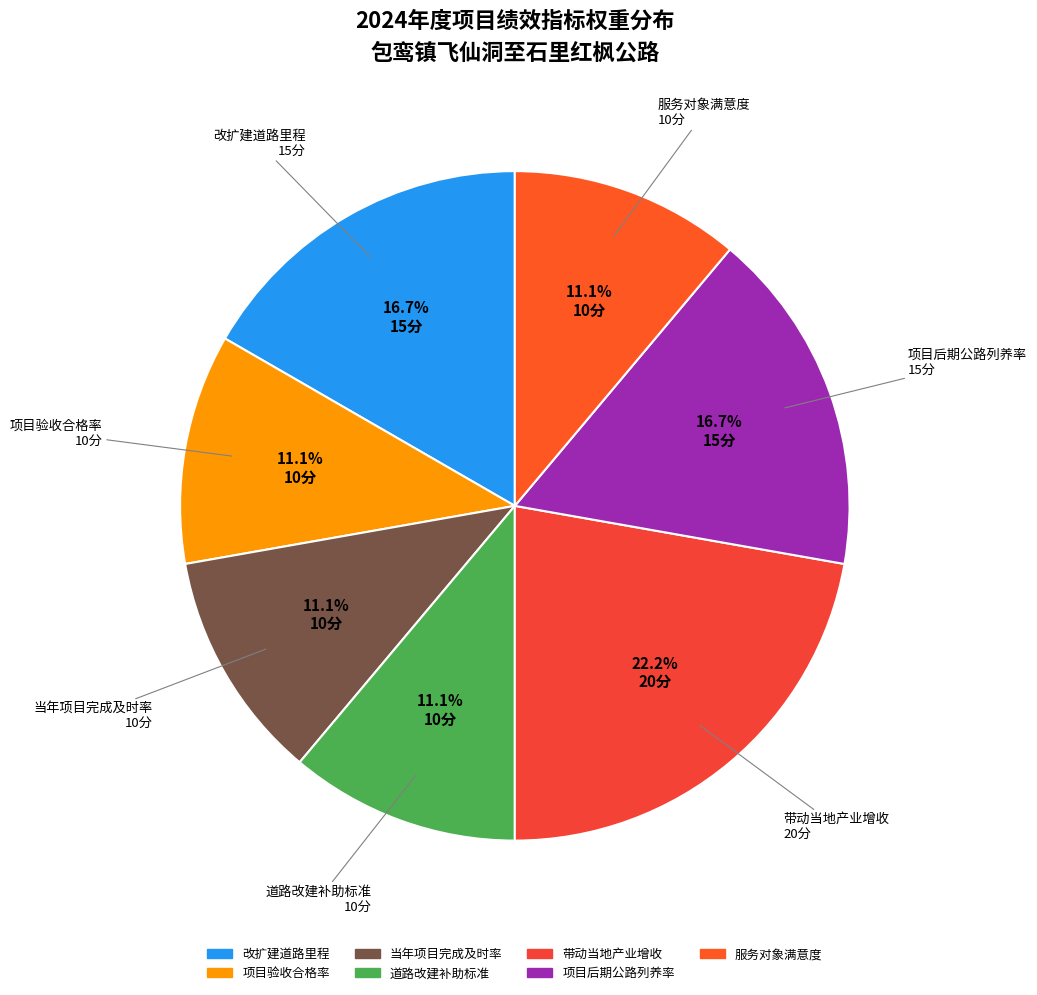

Does 项目后期公路列养率 represent more than half of the total?

No